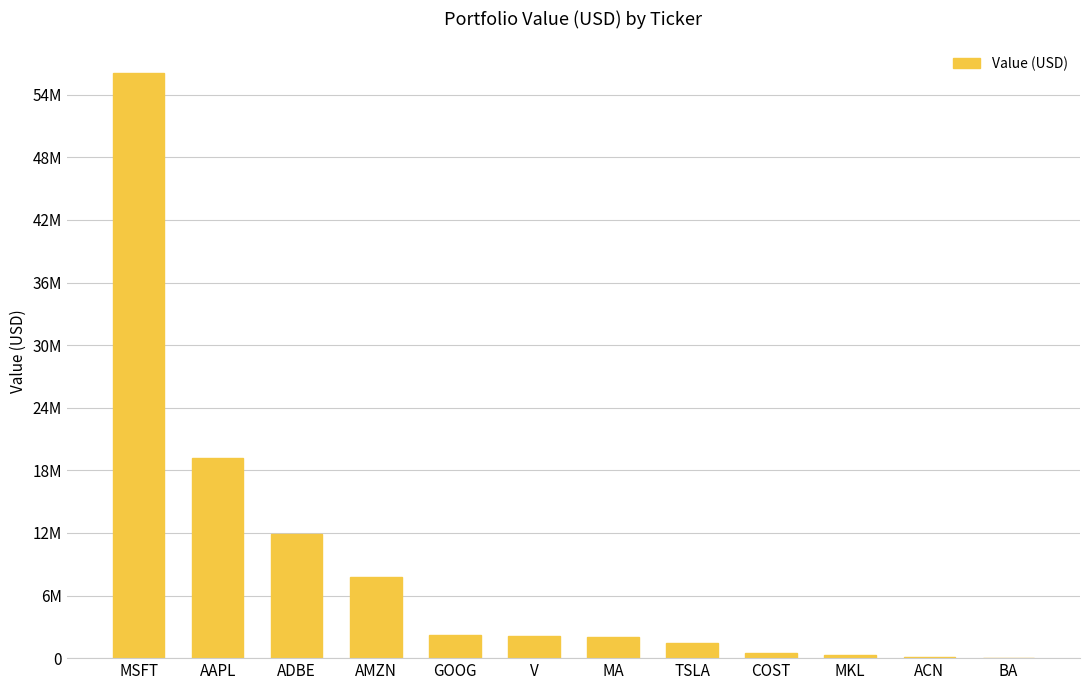

What is the change in value from AAPL to MA?

-17213000